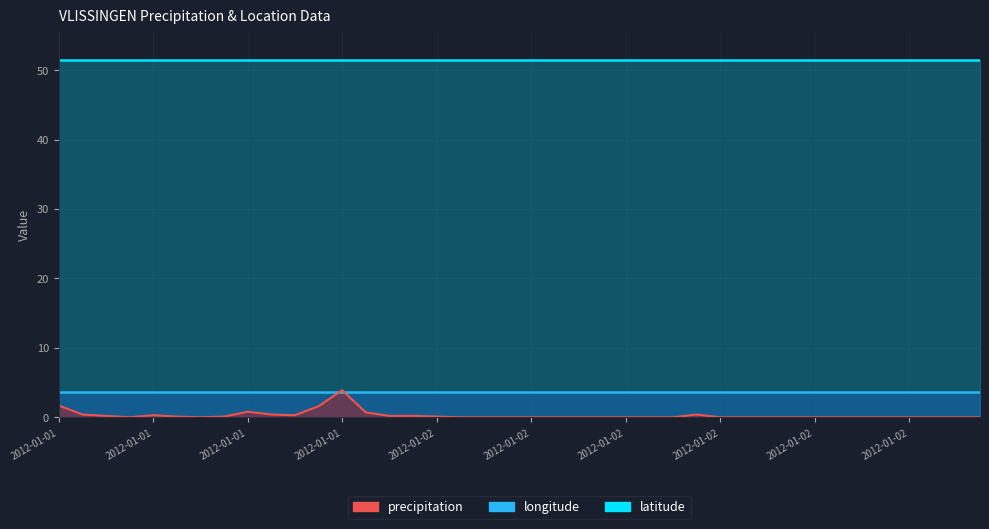

How many lines are shown in the chart?

3